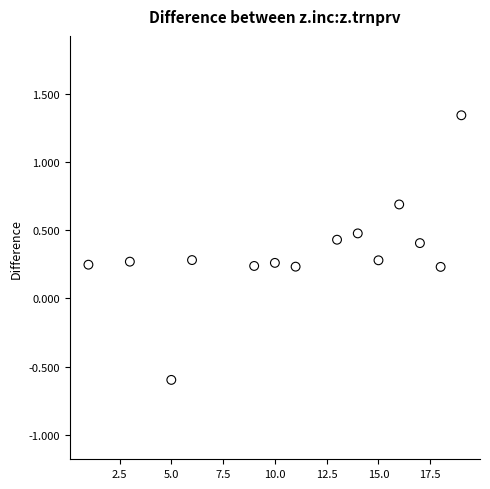

What is the range of X values (max minus min)?

18.0